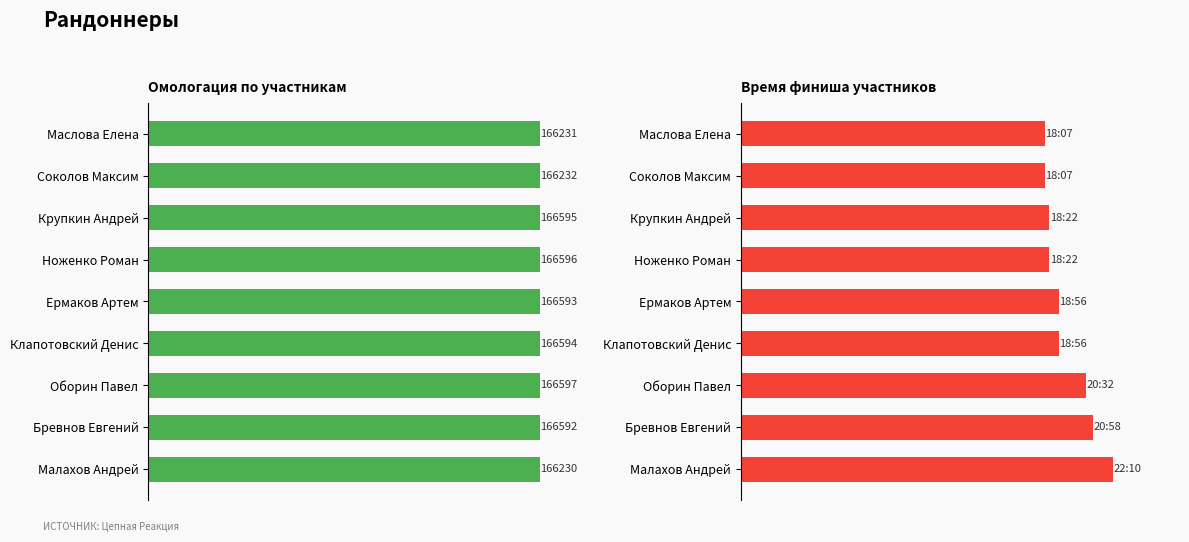

List the series in order of their peak value, highest first.

Омологация, Время финиша (мин)